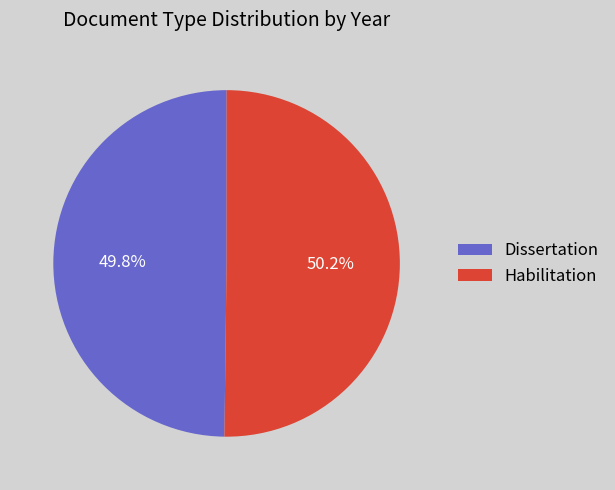

Is it true that Habilitation is 50% of the pie?

True